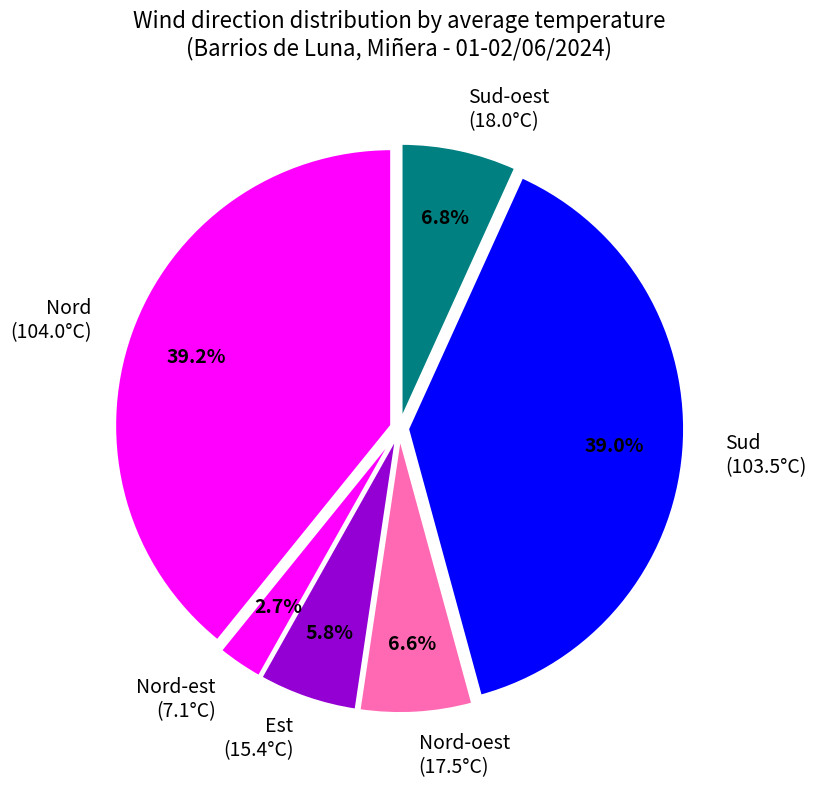

Which has a higher value, Sud (103.5°C) or Nord-oest (17.5°C)?

Sud (103.5°C)